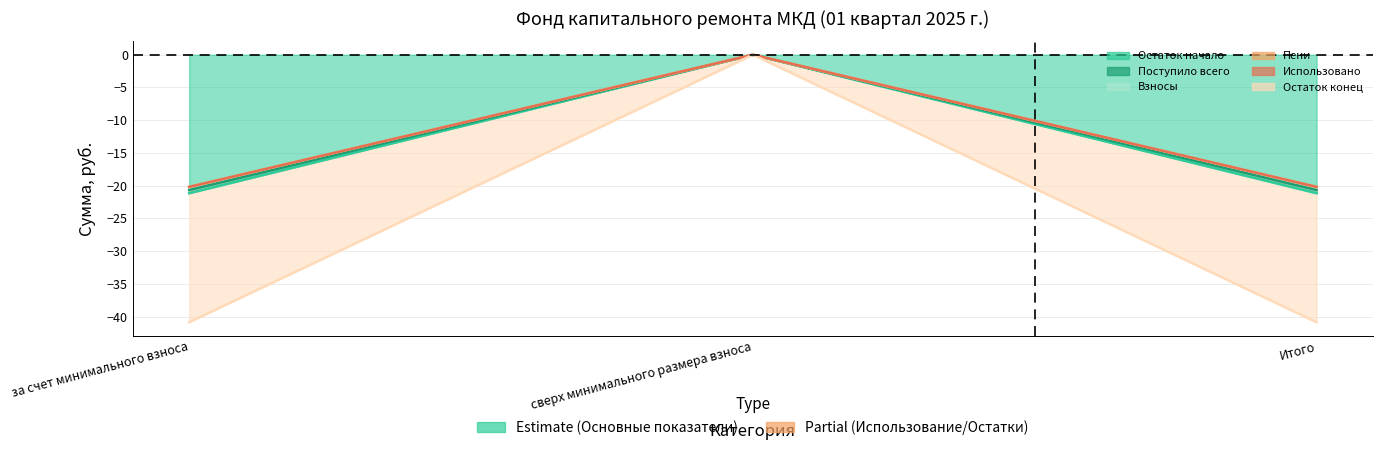

What is the average value of the Остаток начало series?

-13.8